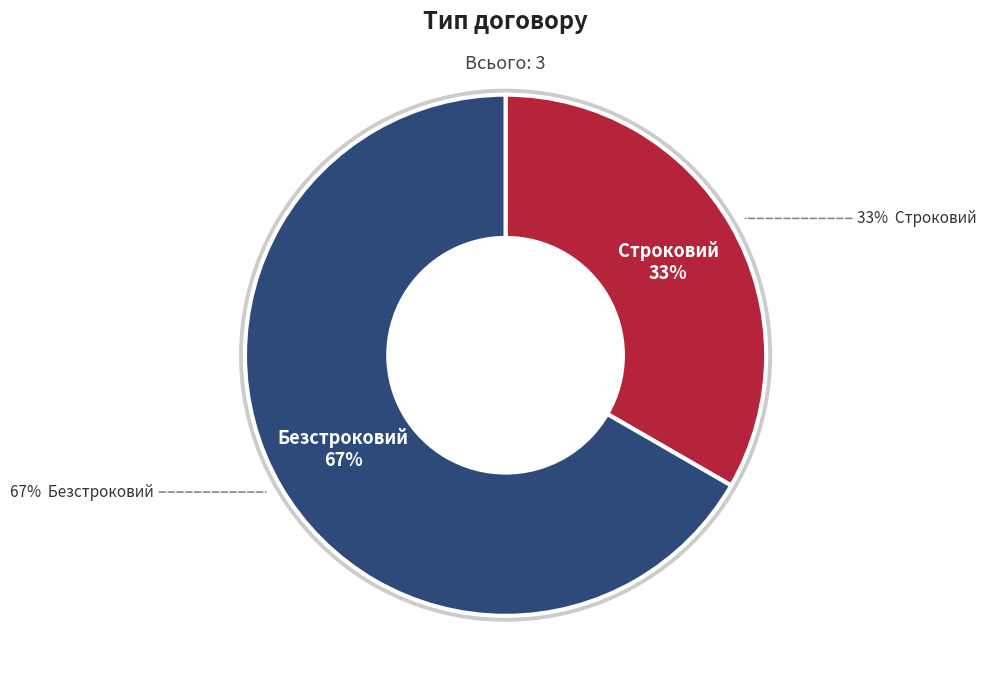

Which category accounts for the majority?

Безстроковий